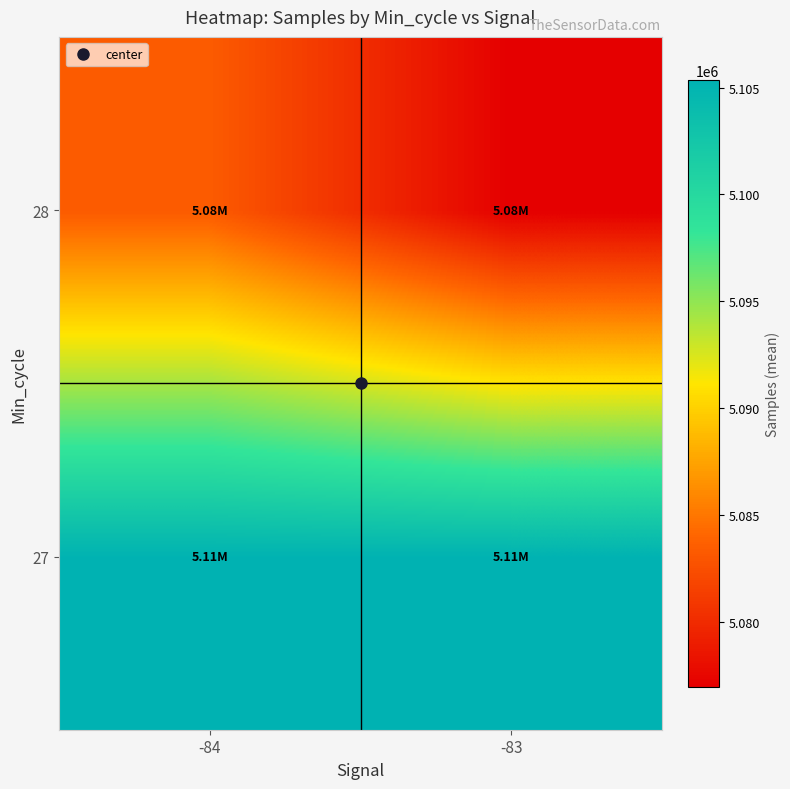

Which label corresponds to the smallest value in the chart?

-83